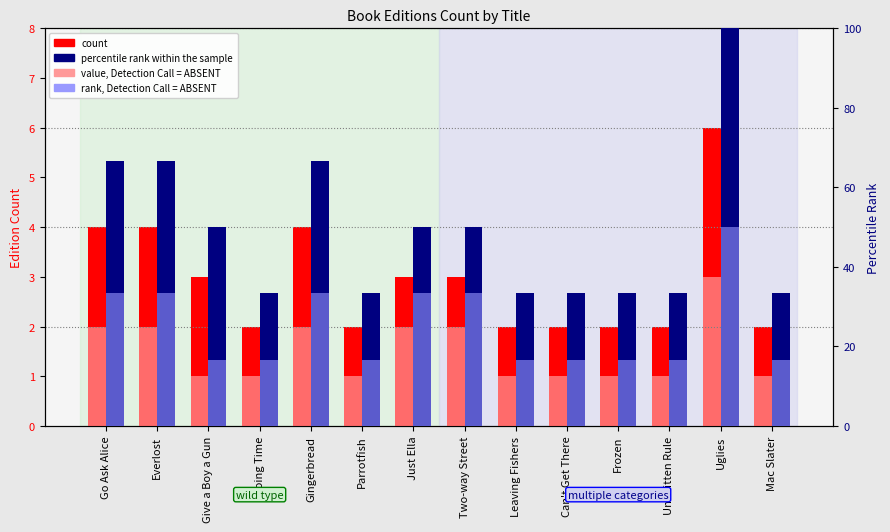

Is it true that rank, Detection Call = ABSENT equals 50.0 at Uglies?

True